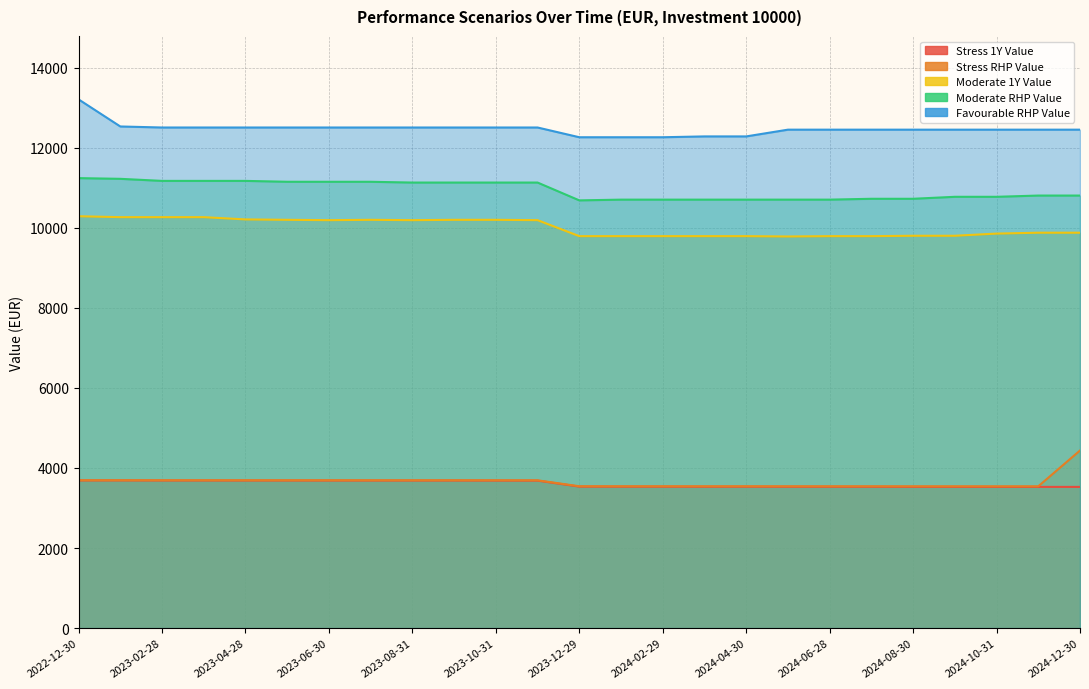

Which series has the largest total across all categories?

Favourable RHP Value